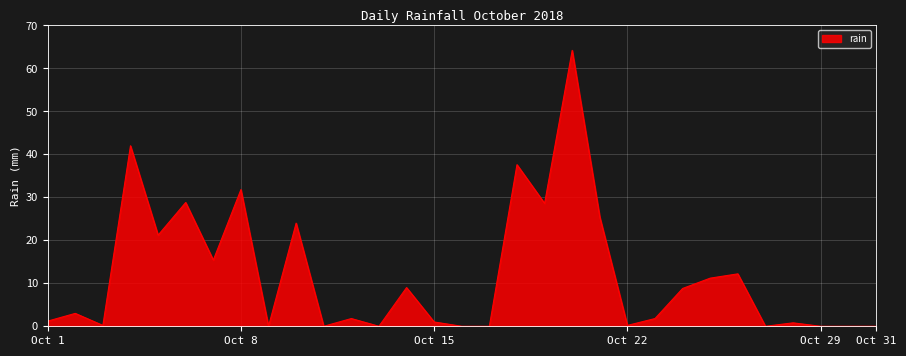

What is the difference between the maximum and minimum values?

64.2